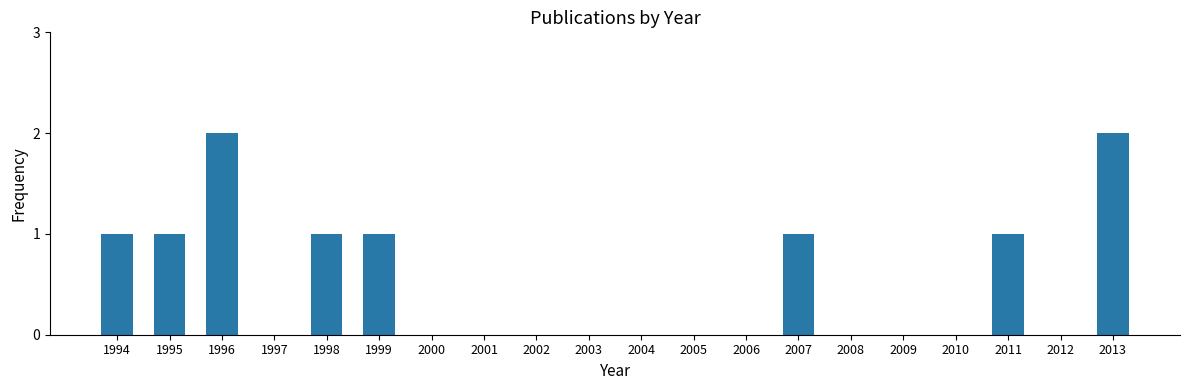

True or false: the data shows 2 at 1999.

False